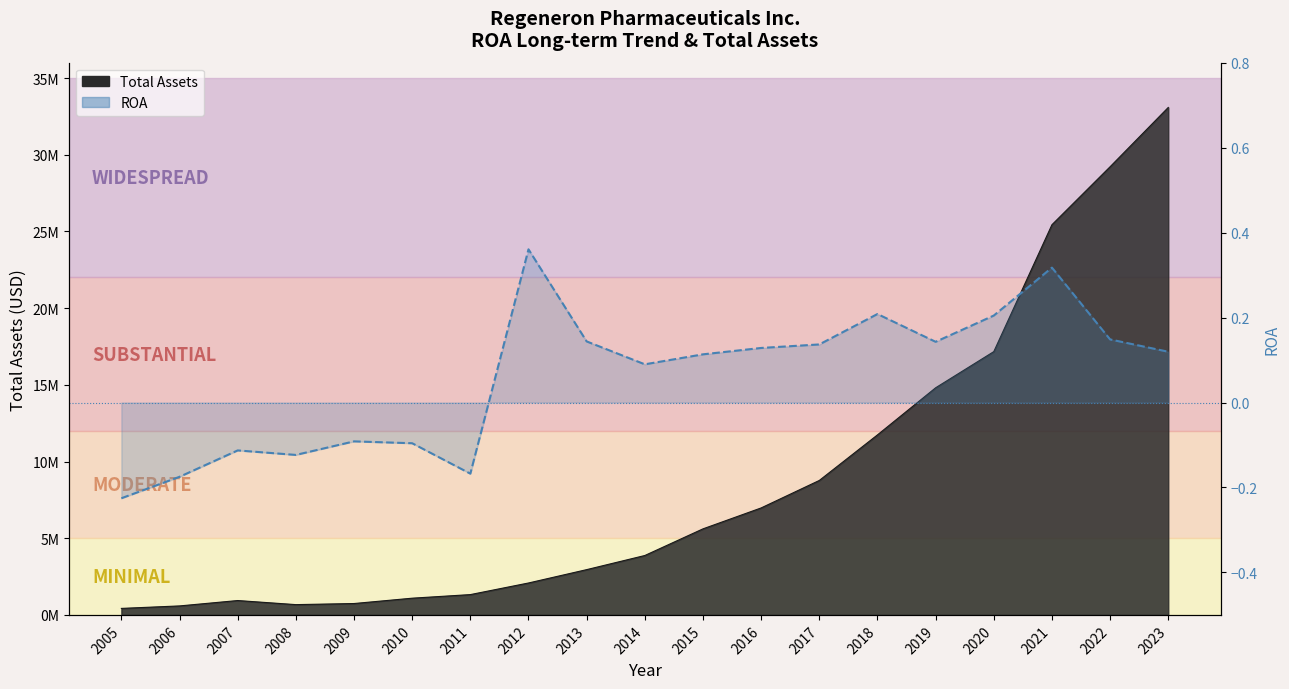

How many lines are shown in the chart?

1